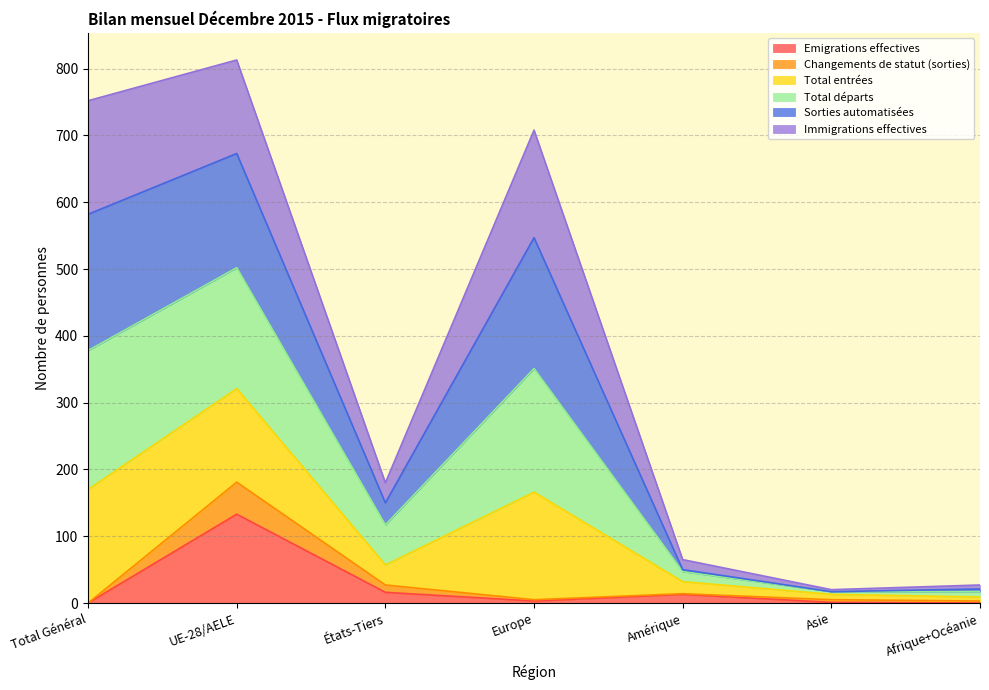

True or false: Changements de statut (sorties) and Emigrations effectives intersect in this chart.

False